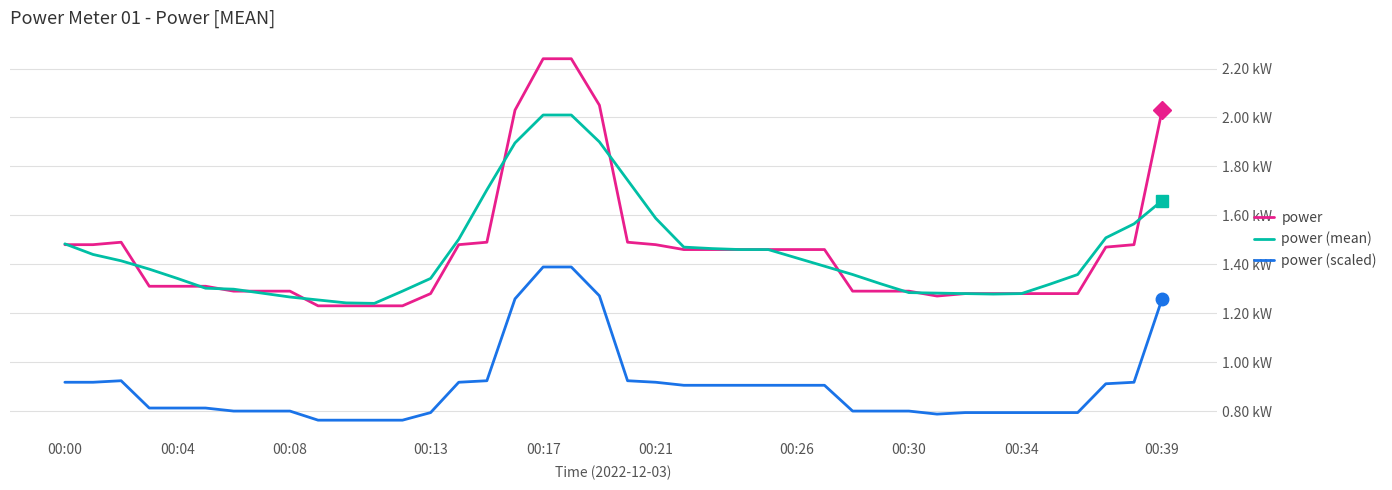

Is this an area chart (filled region under the line)?

No